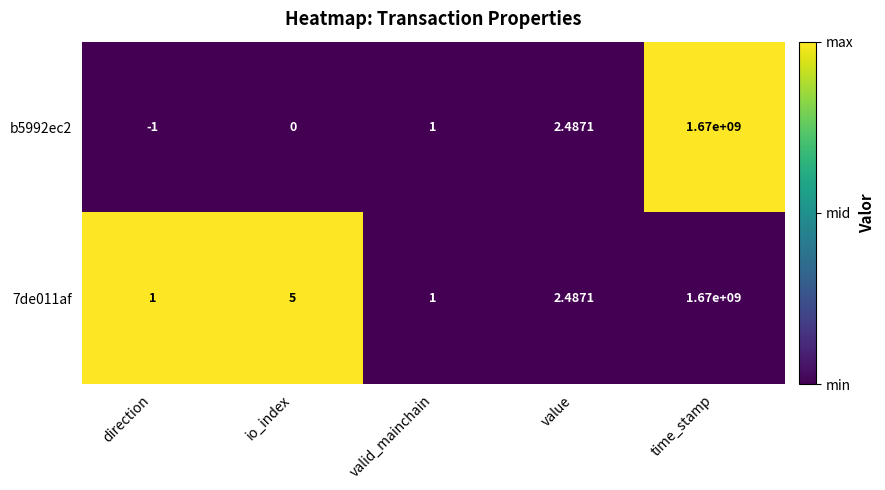

What is the greatest value displayed?

1670000000.0